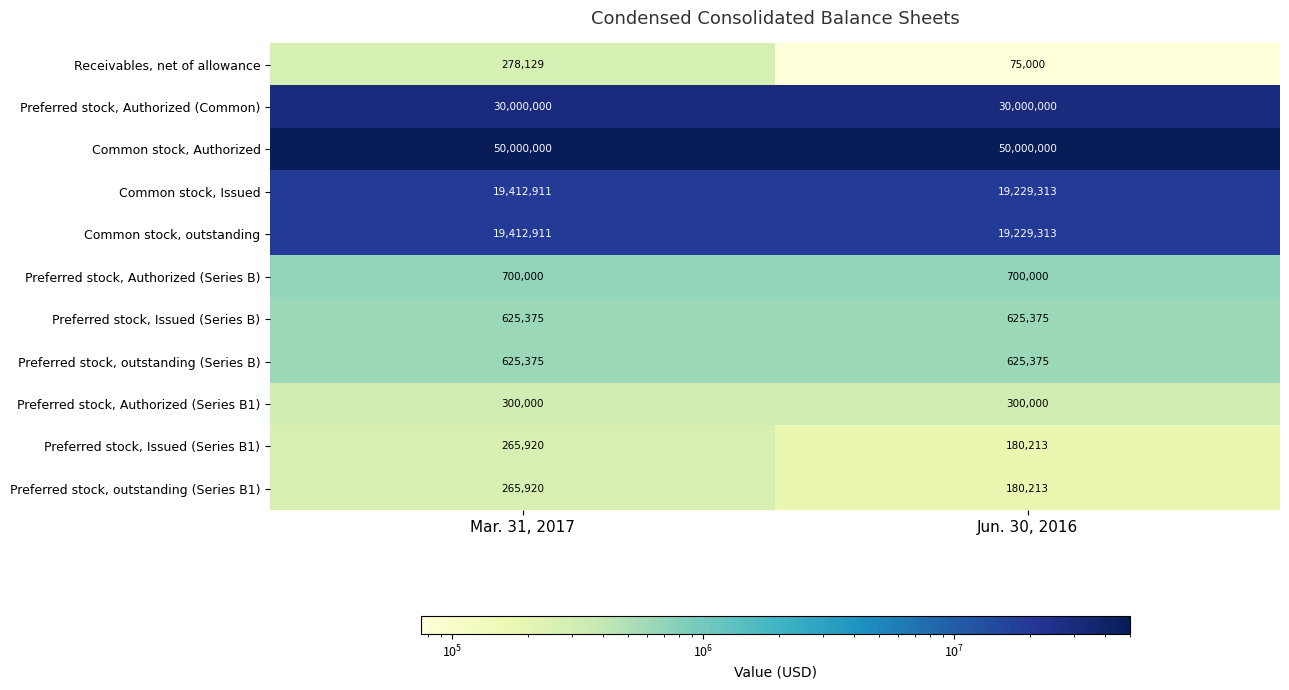

Which series has the largest range (max minus min)?

Receivables, net of allowance